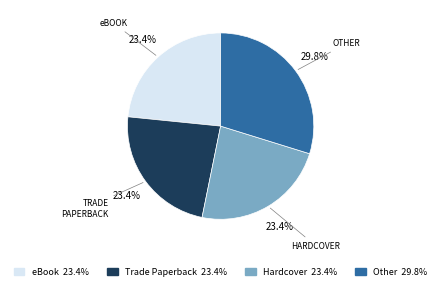

True or false: Other accounts for 37% of the total.

False